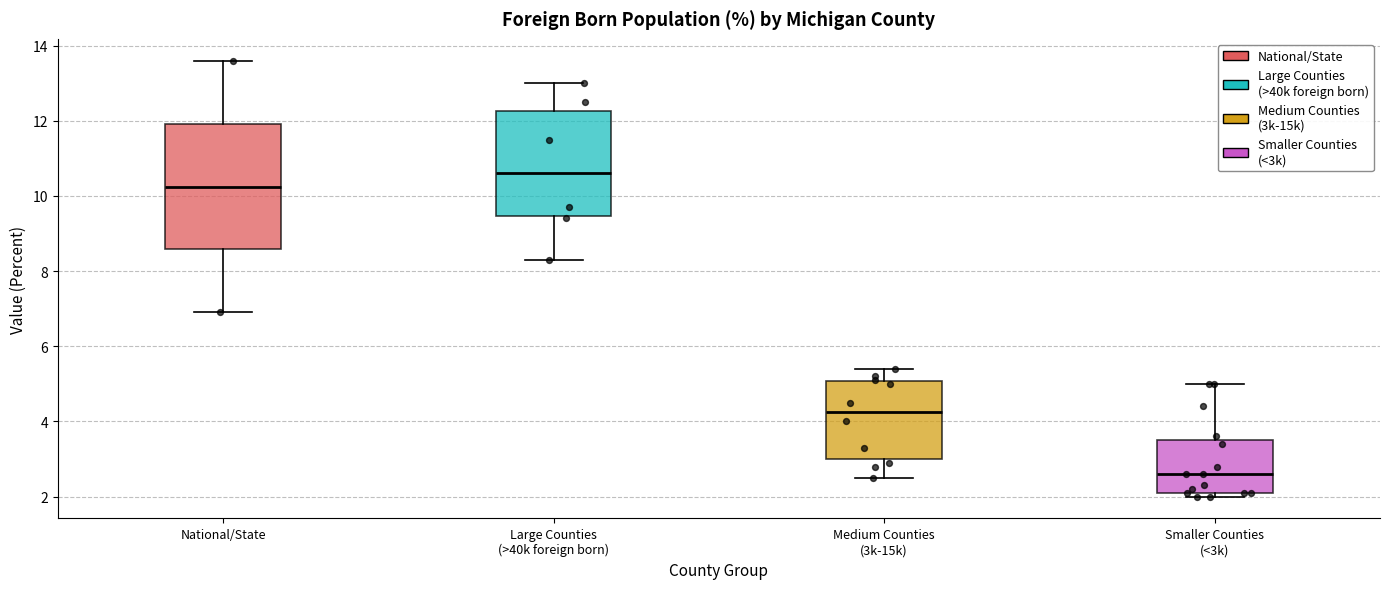

Which box's median line is the lowest?

Smaller Counties (<3k)